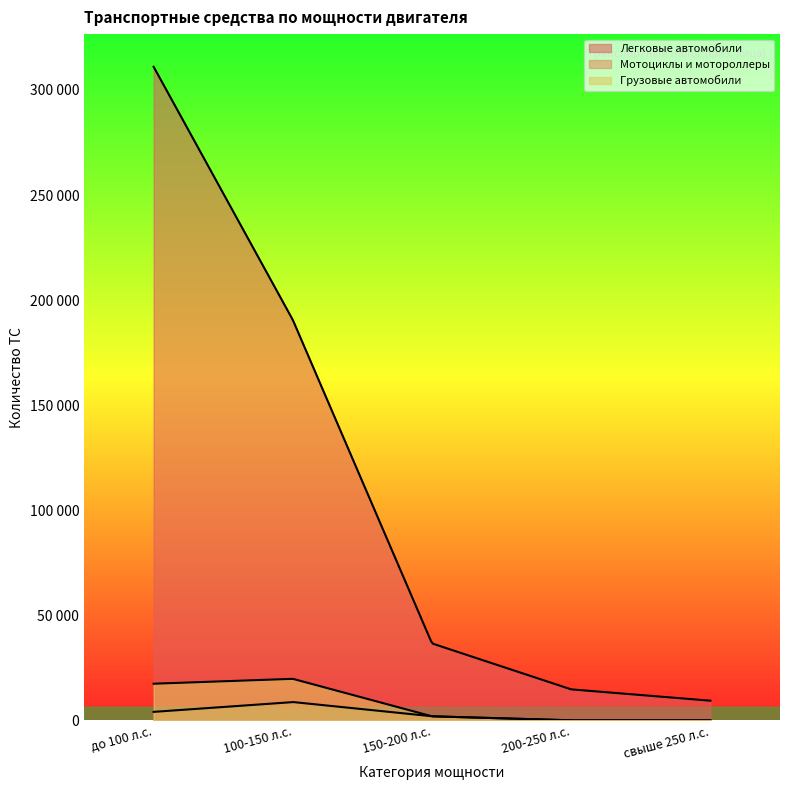

True or false: Грузовые автомобили and Легковые автомобили intersect in this chart.

False